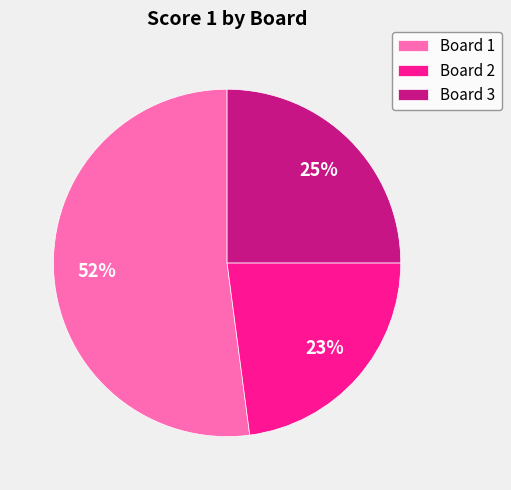

Which category has the biggest portion of the pie?

Board 1